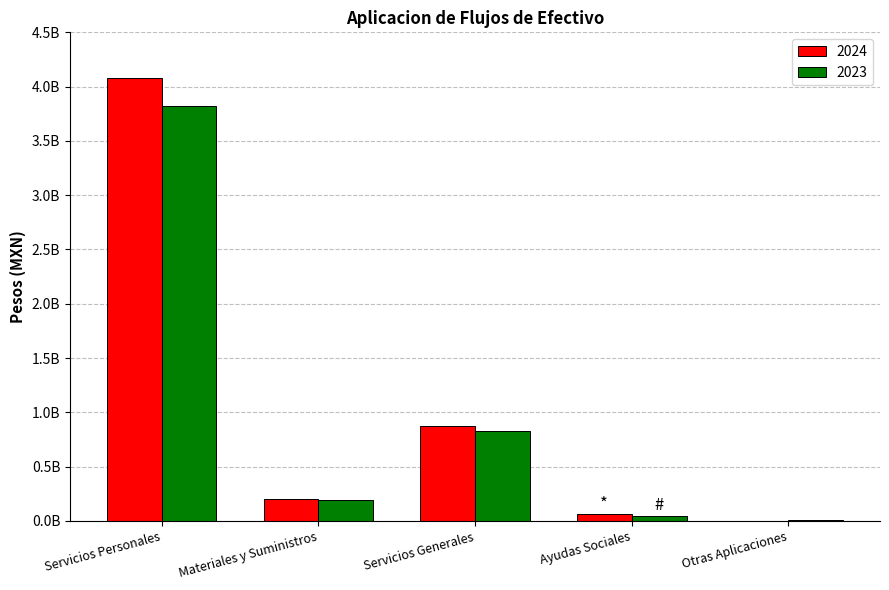

Reading left to right, extract all data points from this chart.

2024: 4075684564	199972263	876861485	61084932	3161393
2023: 3824044820	190419724	831384547	48783280	10292421